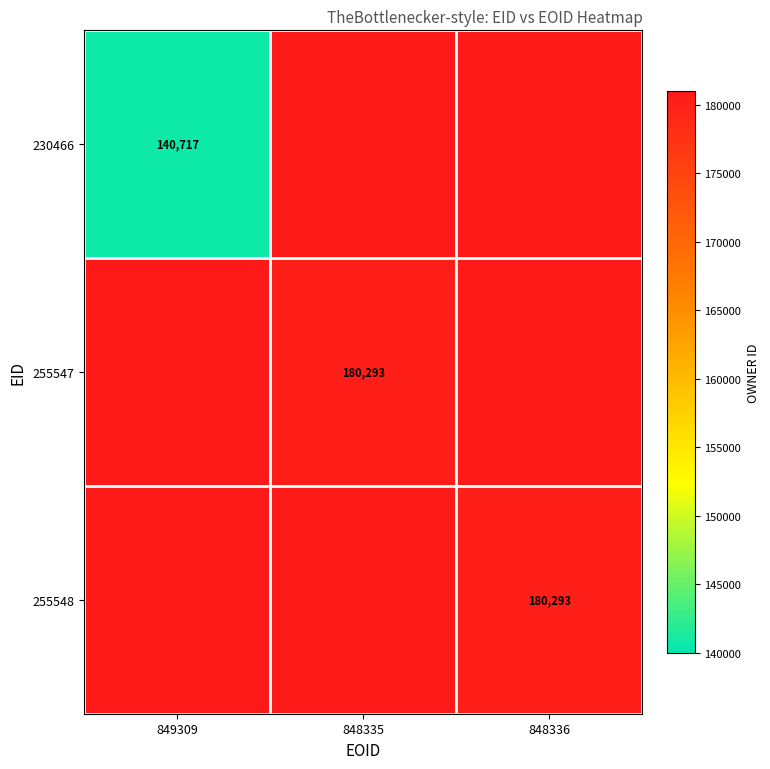

True or false: 230466 has a value of 140717 at 849309.

True